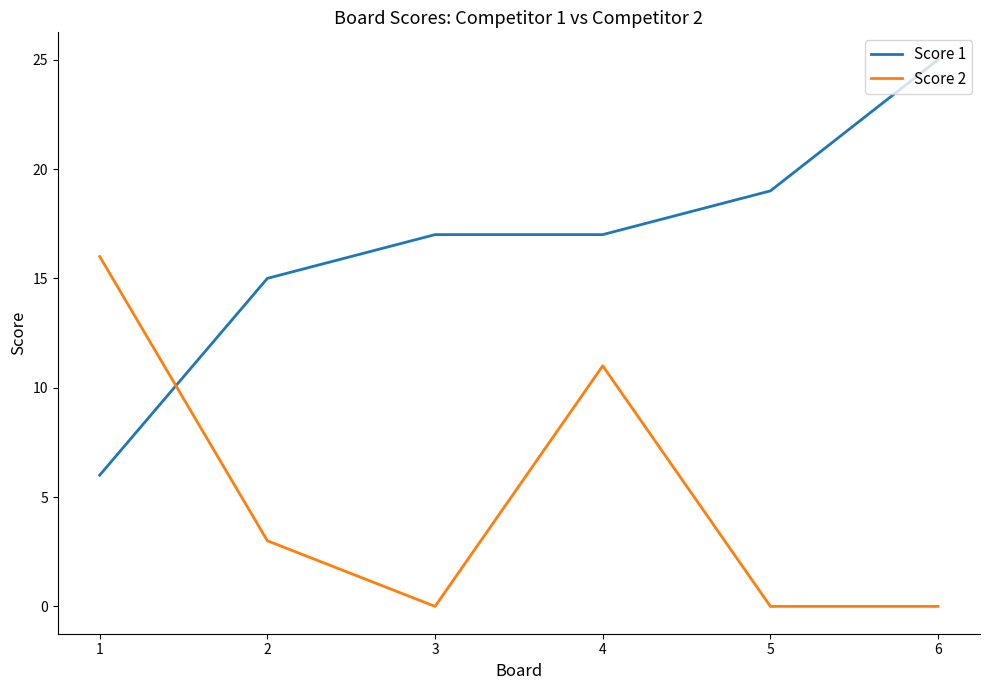

Rank the series by their average value, from lowest to highest.

Score 2, Score 1